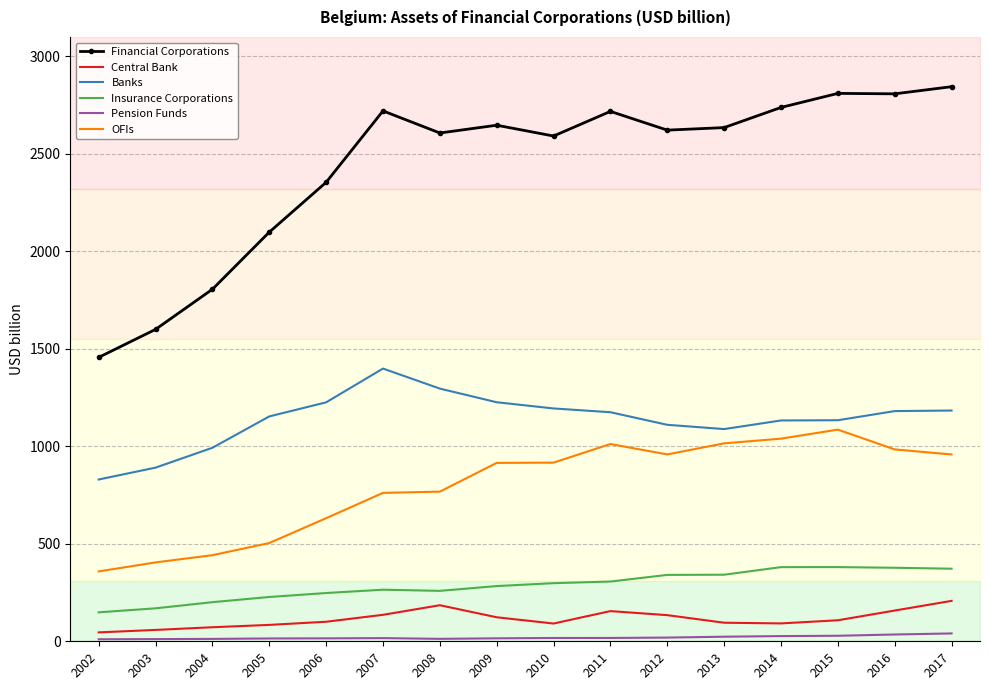

What is the difference between the maximum and minimum values in the Financial Corporations series?

1388.5